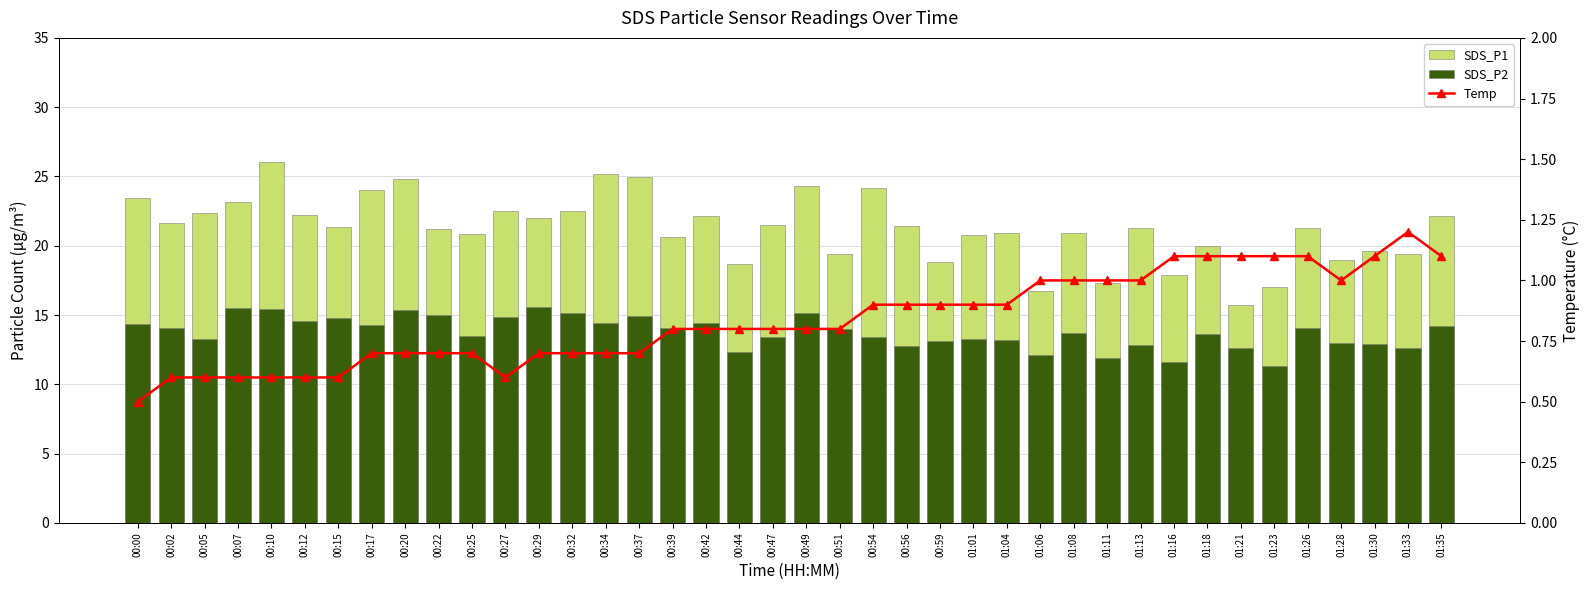

How many data points does each series have?

40